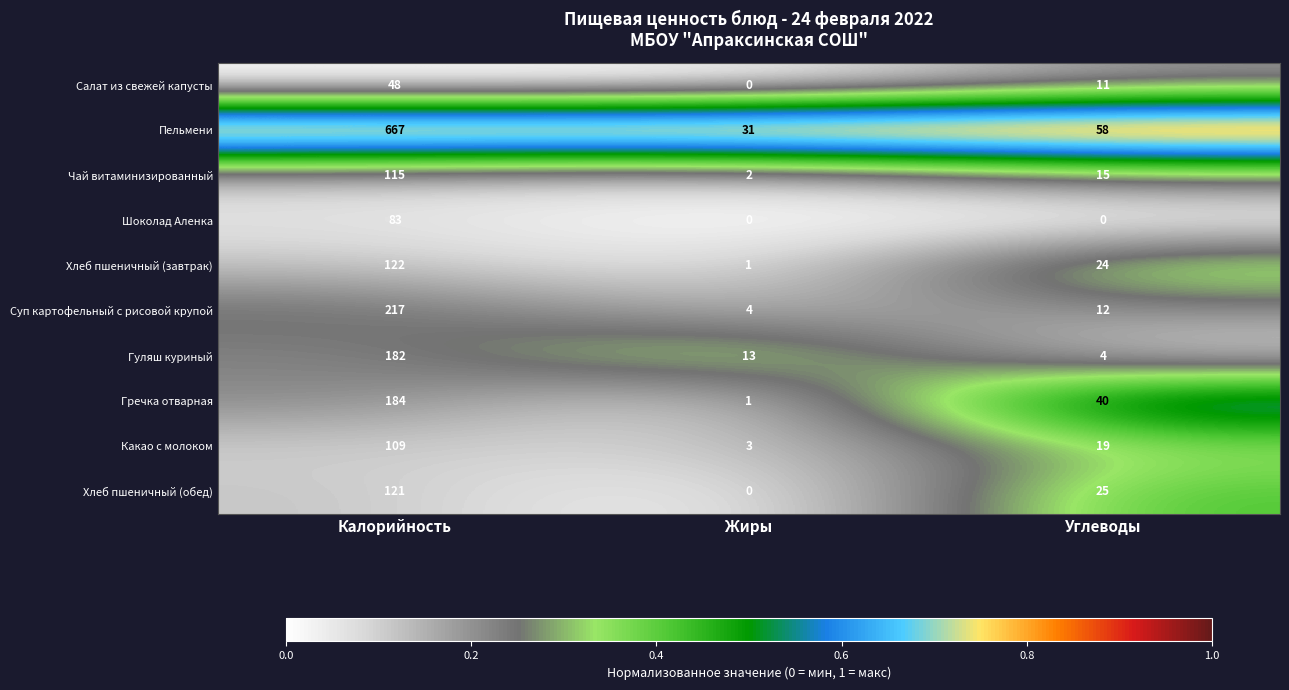

Which series has the widest spread of values?

Пельмени